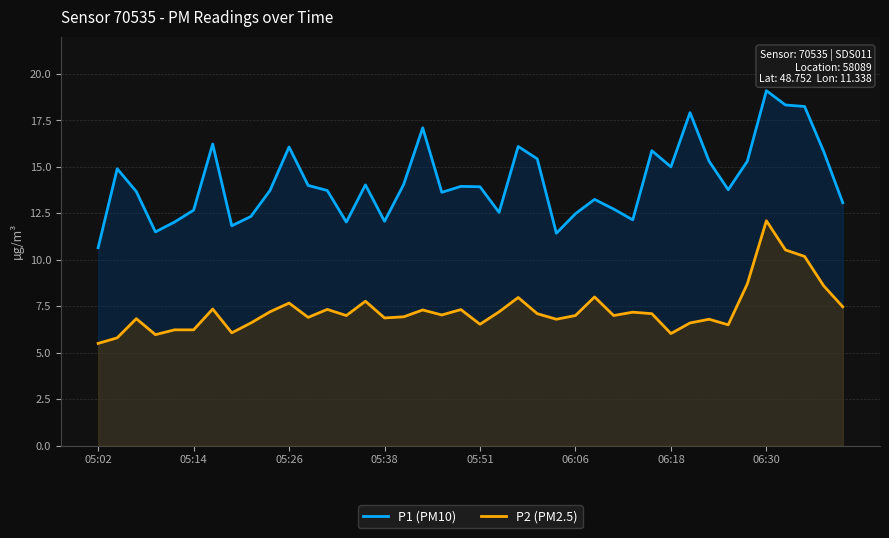

True or false: P2 (PM2.5) has a value of 7.2 at 9.

True